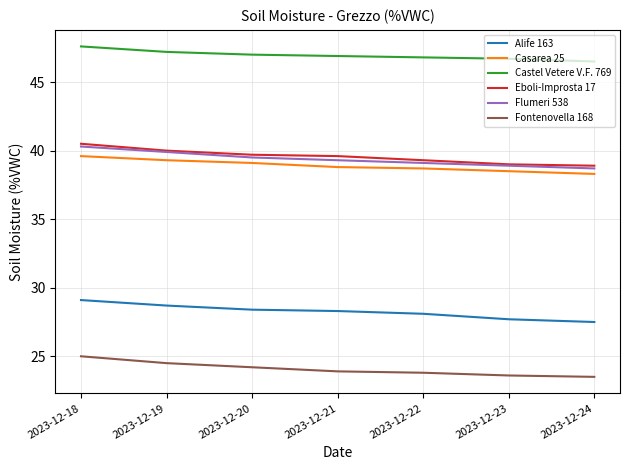

True or false: Alife 163 and Eboli-Improsta 17 cross at least once.

False